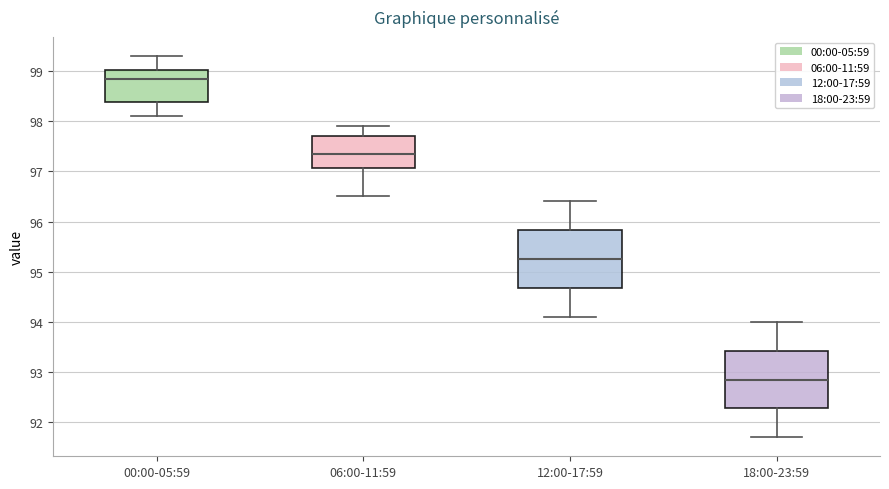

Which box has the highest median line?

00:00-05:59